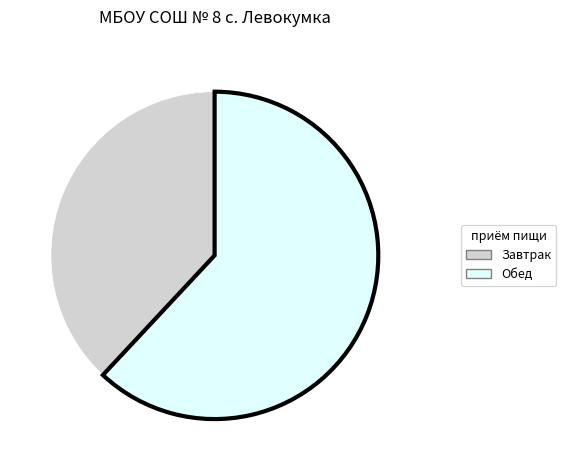

Rank the categories by value from highest to lowest.

Обед, Завтрак